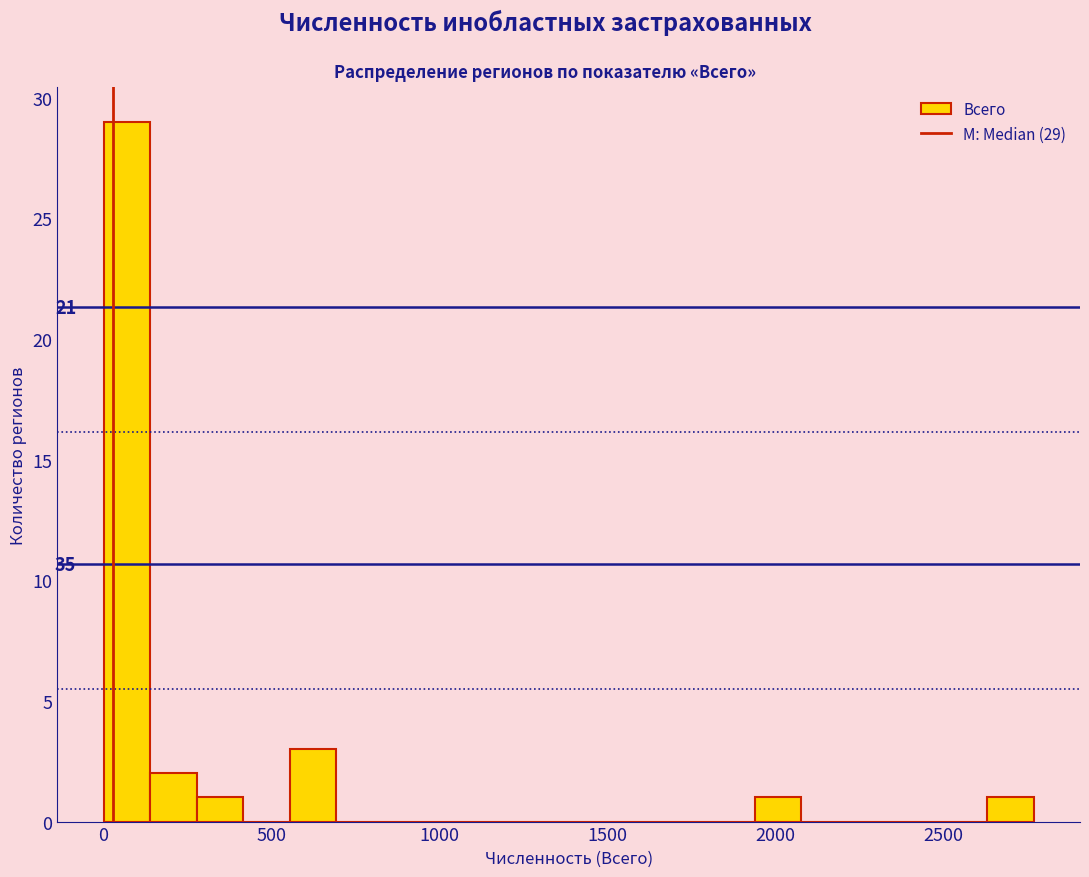

Read against the x-axis, roughly where is the centre of the tallest bar?

50